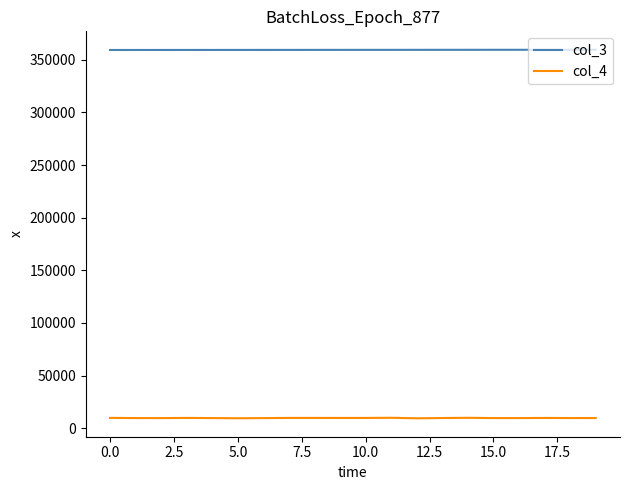

List the series in order of their peak value, highest first.

col_3, col_4